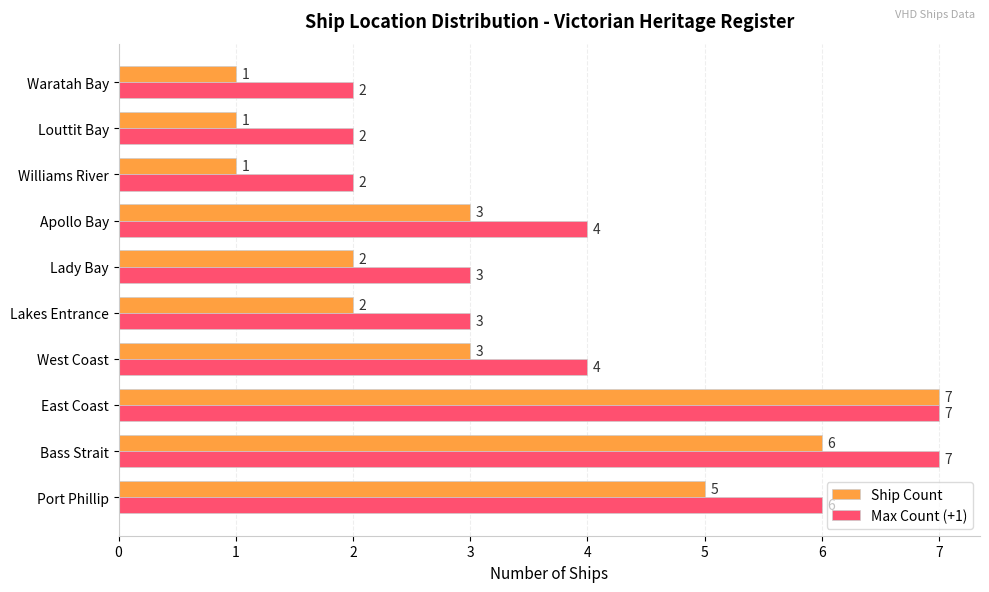

Rank the series at Bass Strait from lowest to highest value.

Ship Count, Max Count (+1)